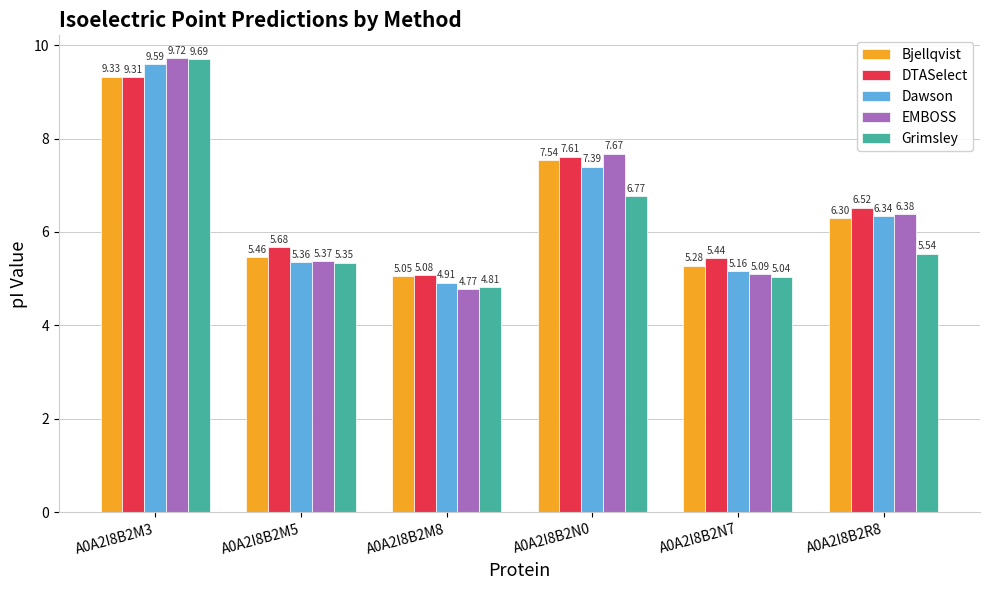

Which series changed the most between A0A2I8B2M8 and A0A2I8B2R8?

EMBOSS